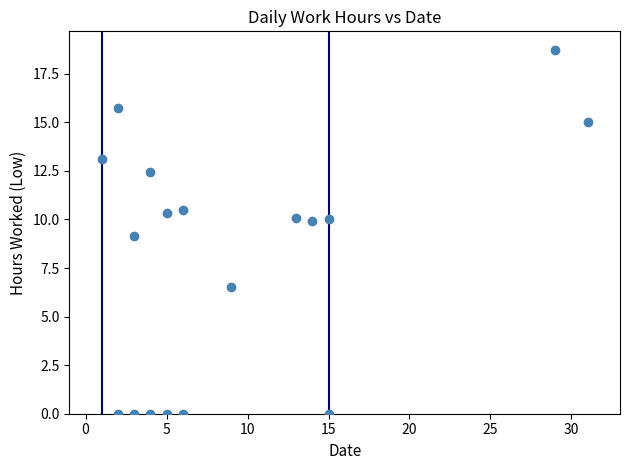

What is the range of X values (max minus min)?

30.0